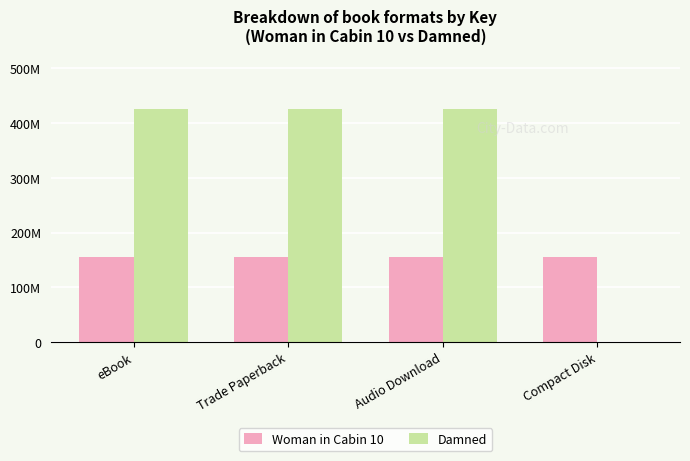

What is the difference between the Damned values at Audio Download and Compact Disk?

426653635